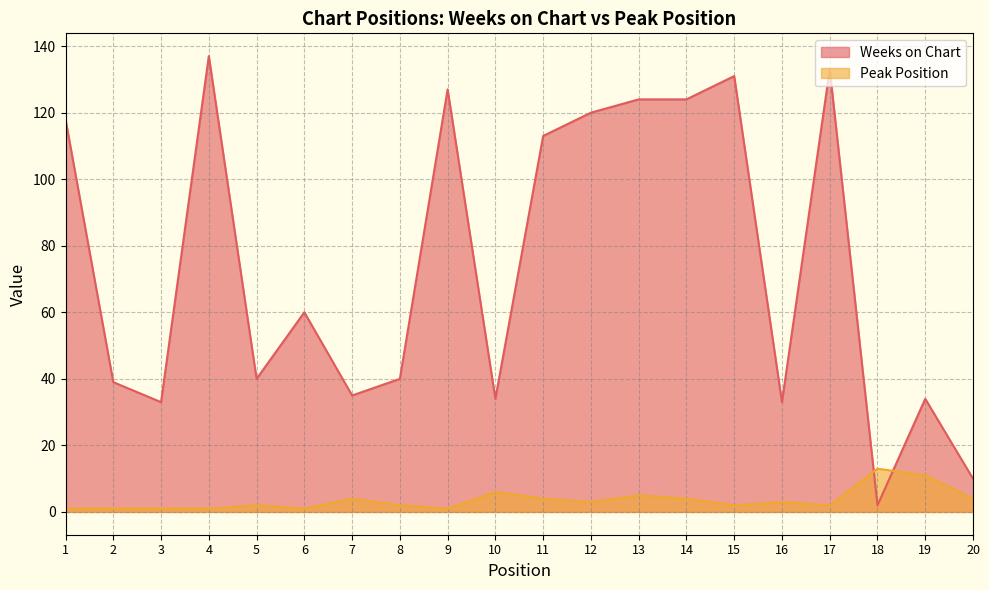

What is the difference between the highest and lowest values at 19?

23